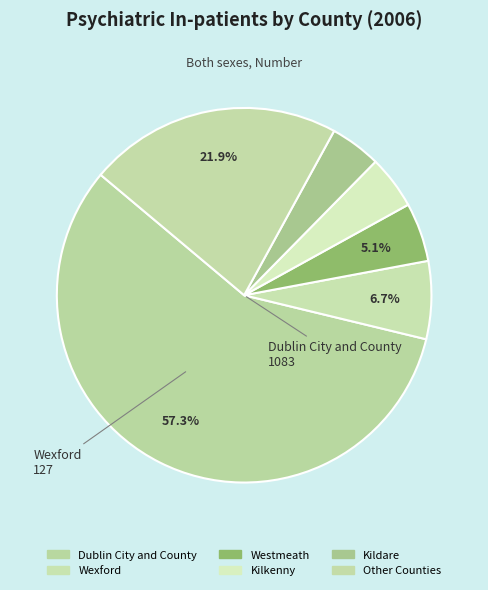

Count the number of slices in the pie.

6